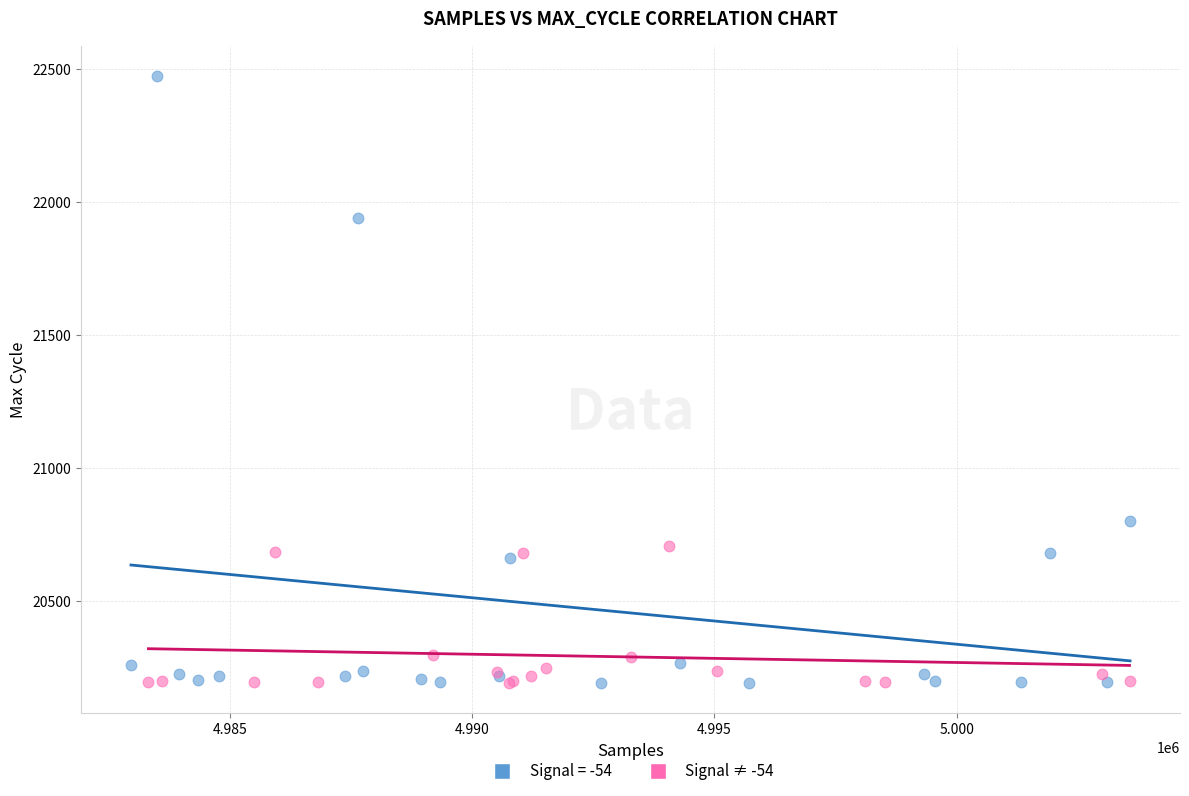

Which series has the largest Y range (max minus min)?

Signal = -54